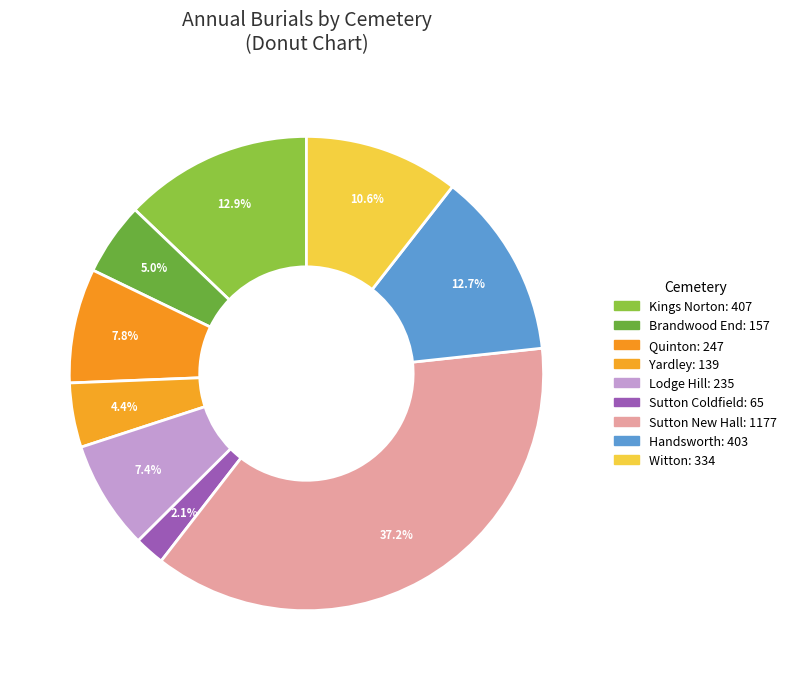

Does any single category account for the majority?

No